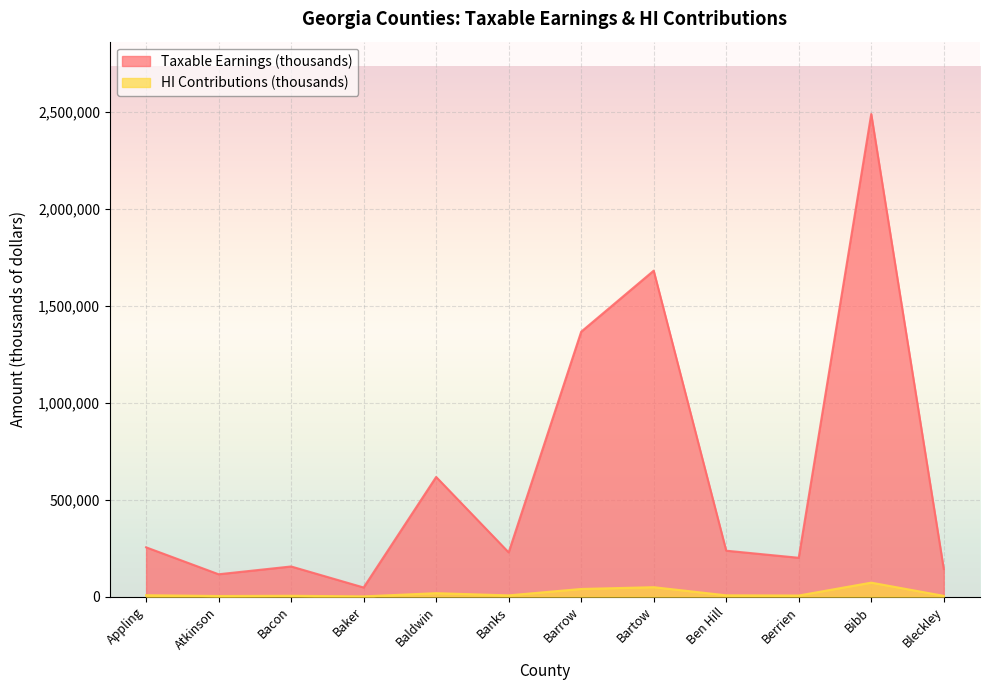

Is it true that HI Contributions (thousands) equals 6669 at Bacon?

False